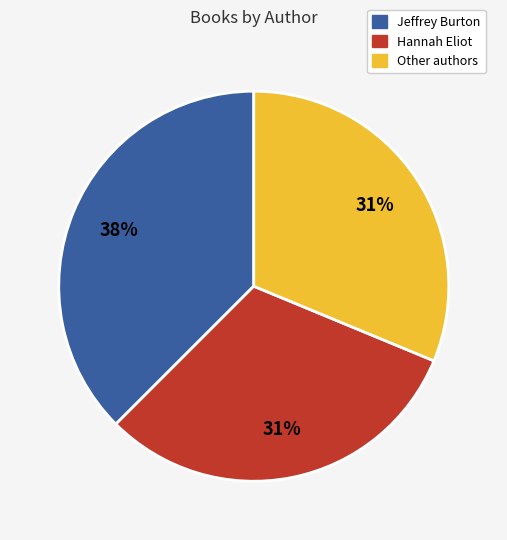

Count the number of slices in the pie.

3